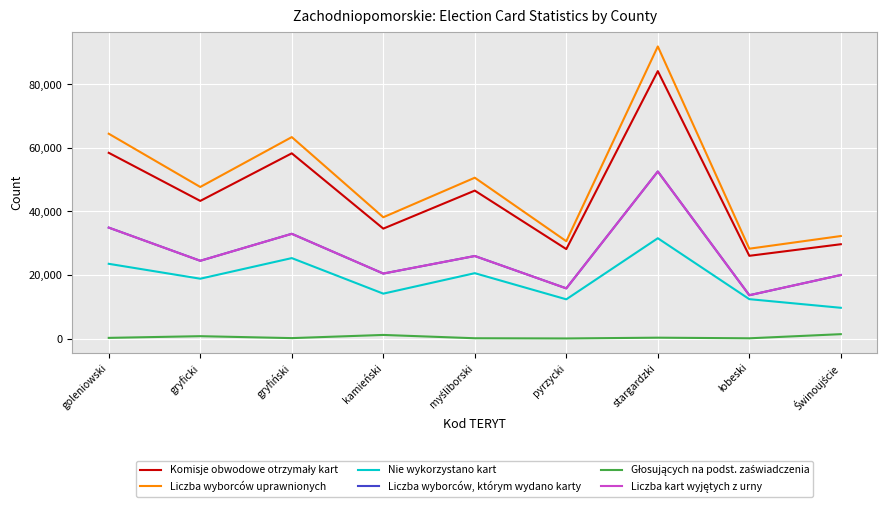

Which series has the widest spread of values?

Liczba wyborców uprawnionych